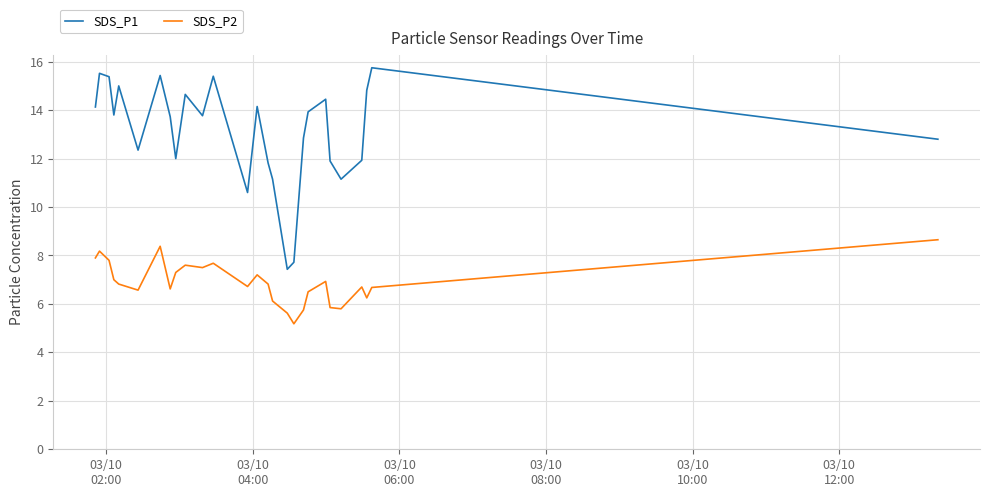

True or false: SDS_P1 and SDS_P2 intersect in this chart.

False